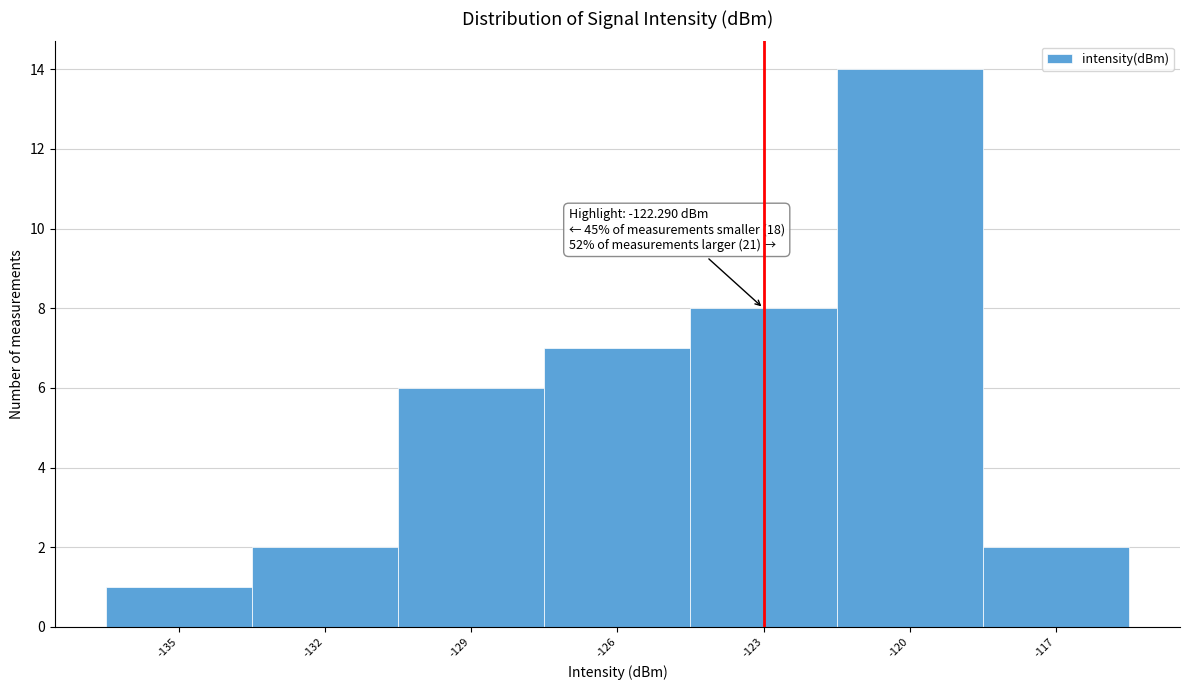

Reading left to right, extract all data points from this chart.

-135=1	-132=2	-129=6	-126=7	-123=8	-120=14	-117=2